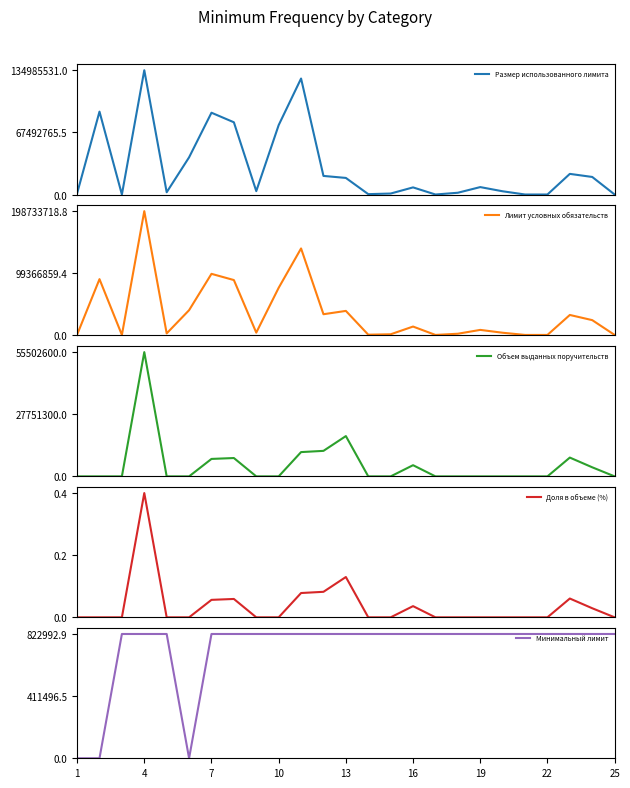

How many lines are shown in the chart?

5